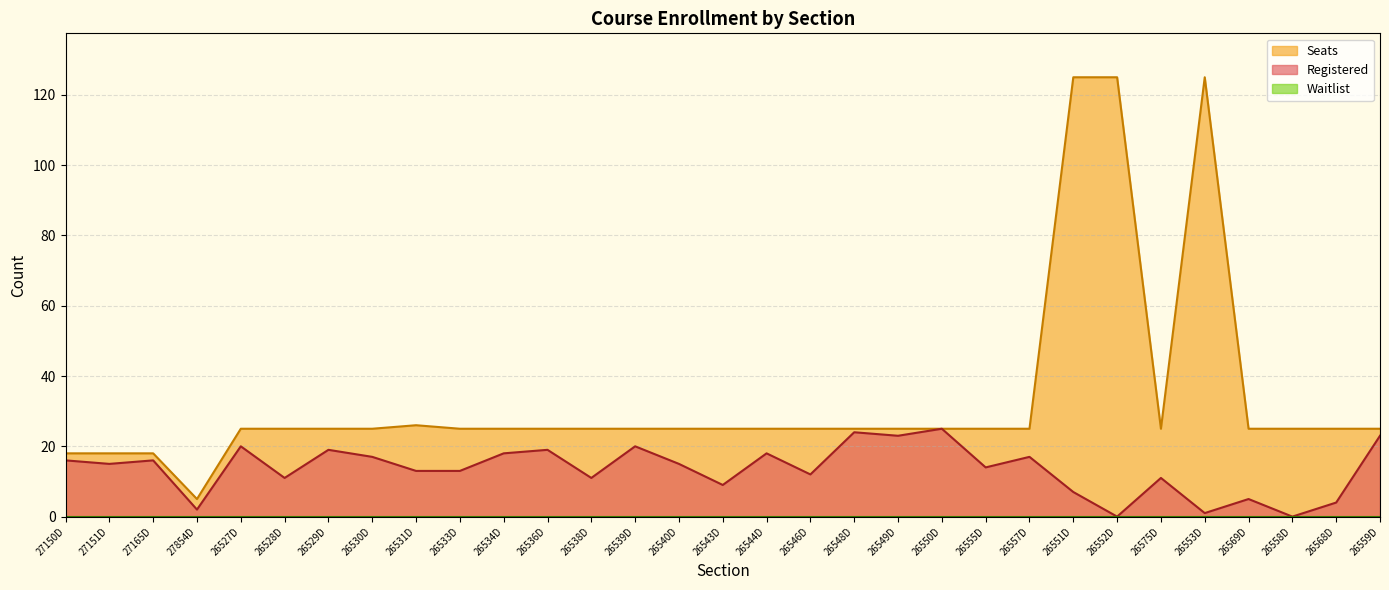

The value of Seats at 26540D is 36. True or false?

False